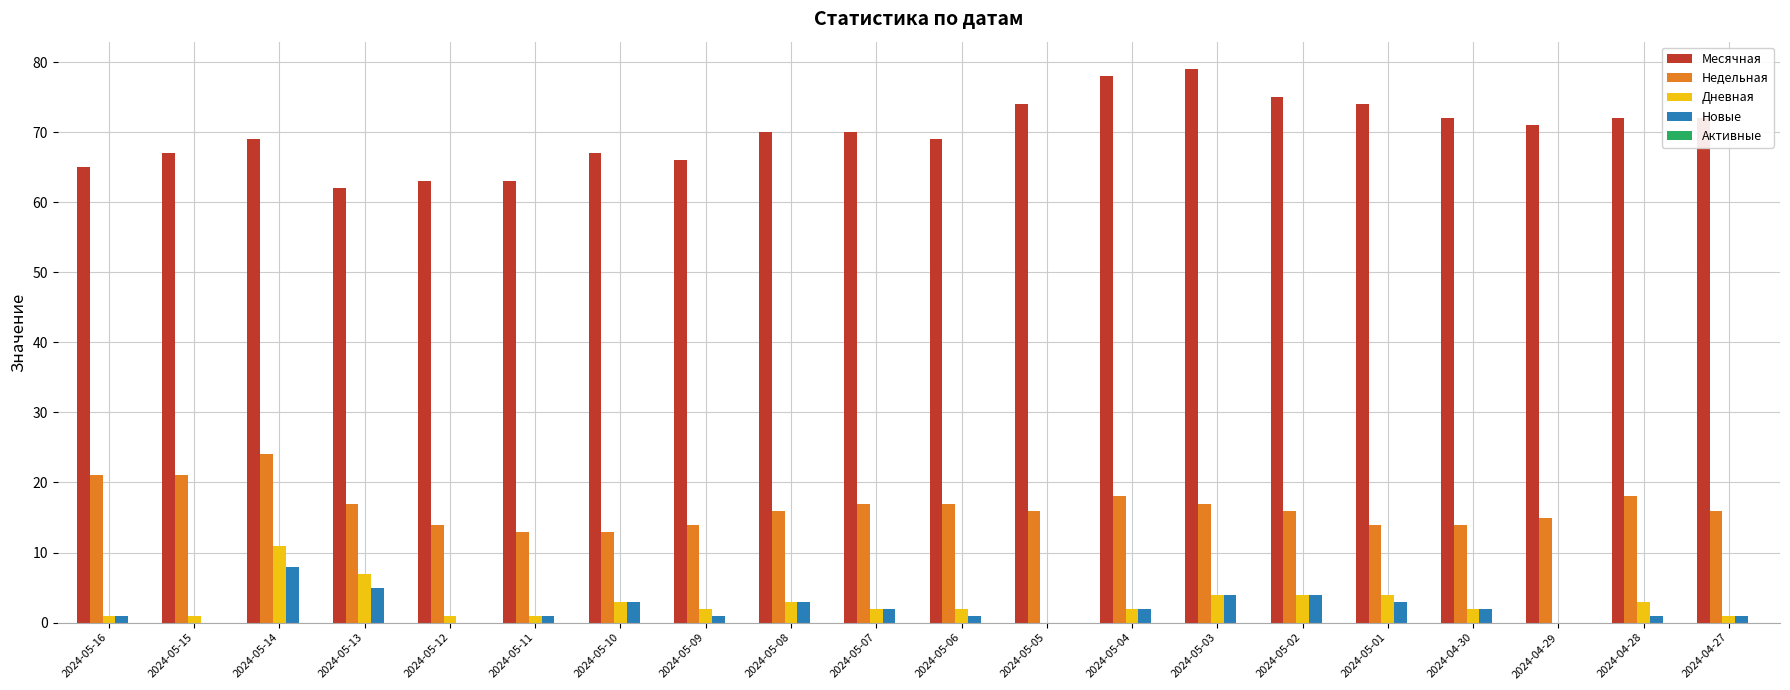

What is the sum of all Новые values?

42